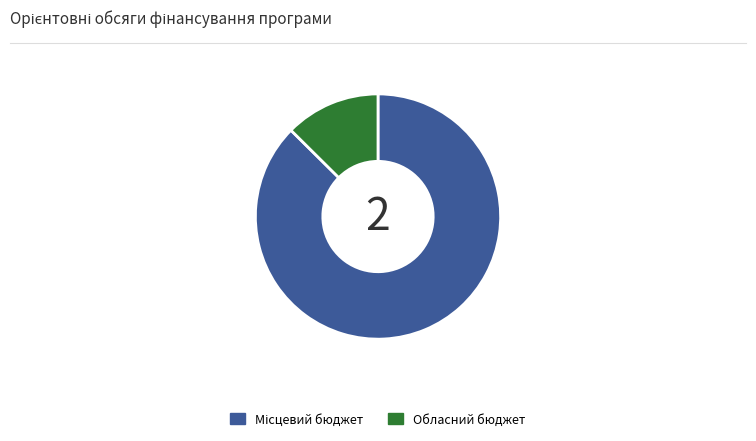

Which category has the smallest portion of the pie?

Обласний бюджет